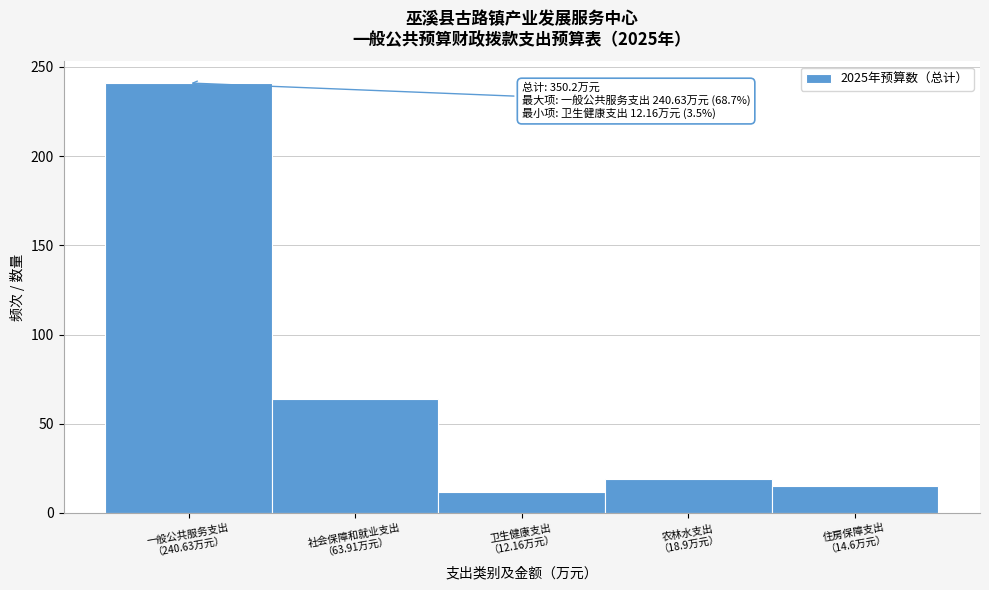

What is the value of the 5th bar from the left?

15